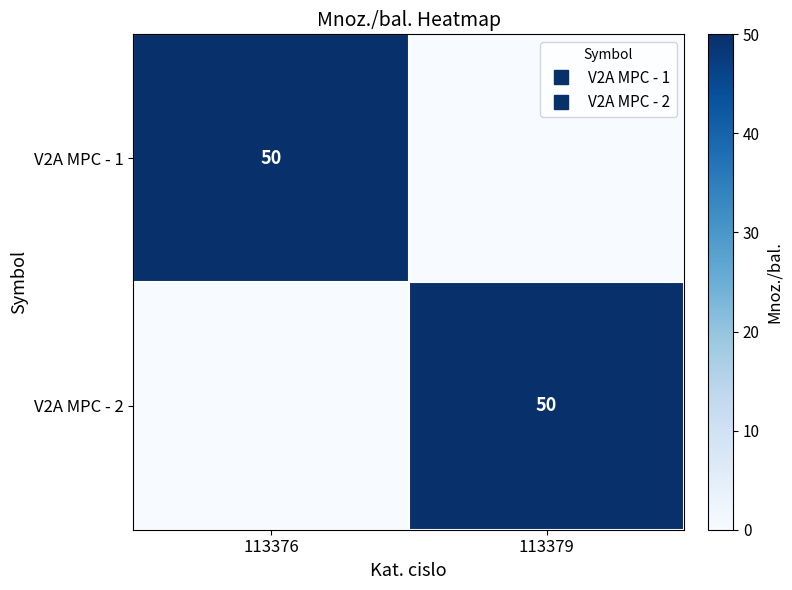

Which label corresponds to the smallest value in the chart?

113379